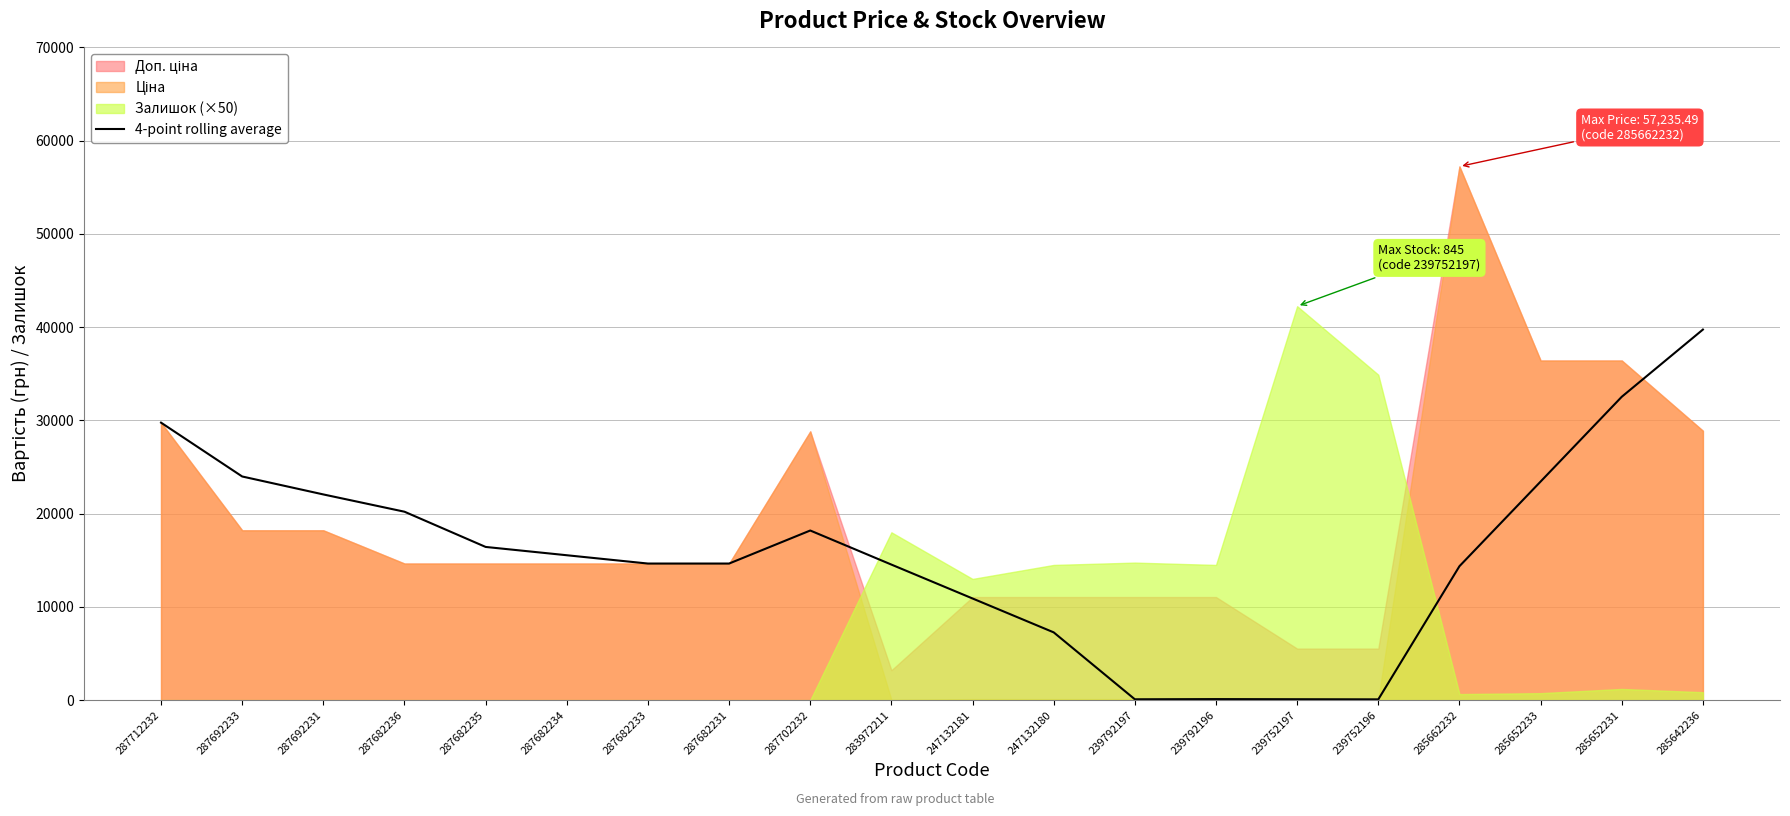

Between 287682233 and 239752196, which is larger?

287682233